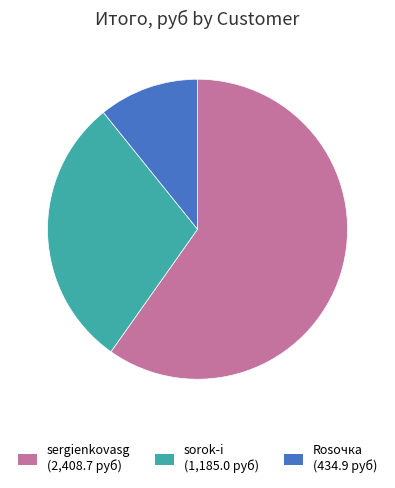

Combined, do sorok-i and Rosочка account for over 50%?

No